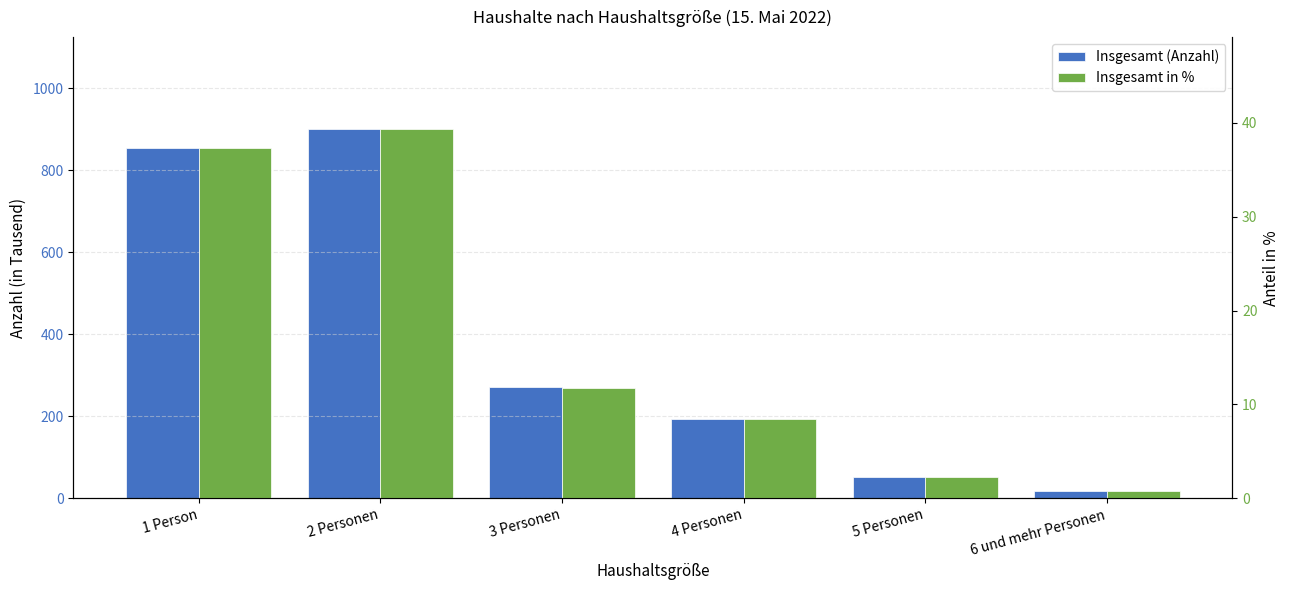

Between 2 Personen and 3 Personen, which series saw the biggest shift?

Insgesamt (Anzahl)